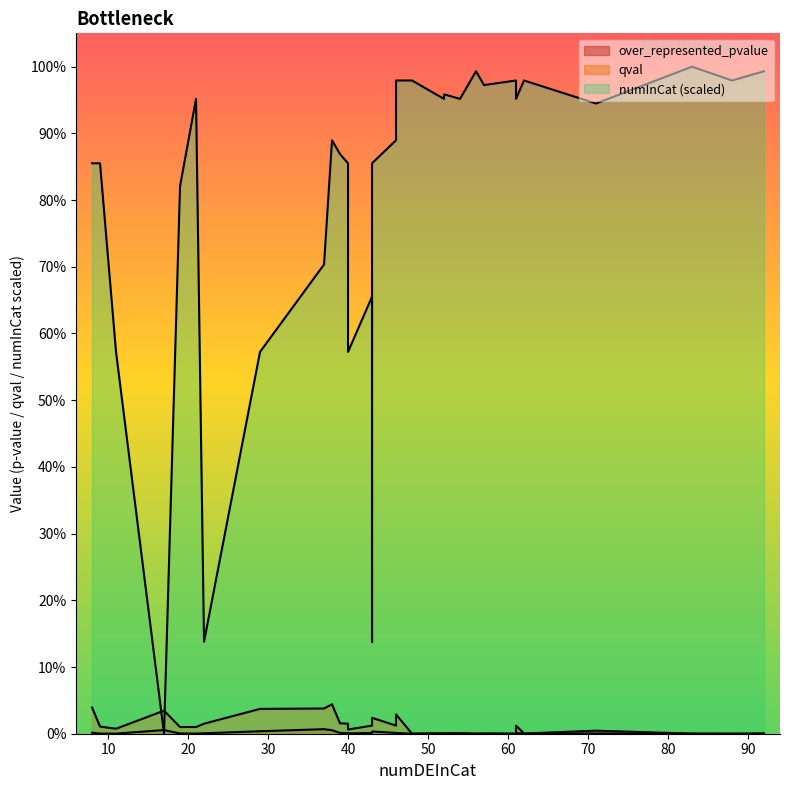

Rank the series by their maximum value, from highest to lowest.

numInCat, qval, over_represented_pvalue